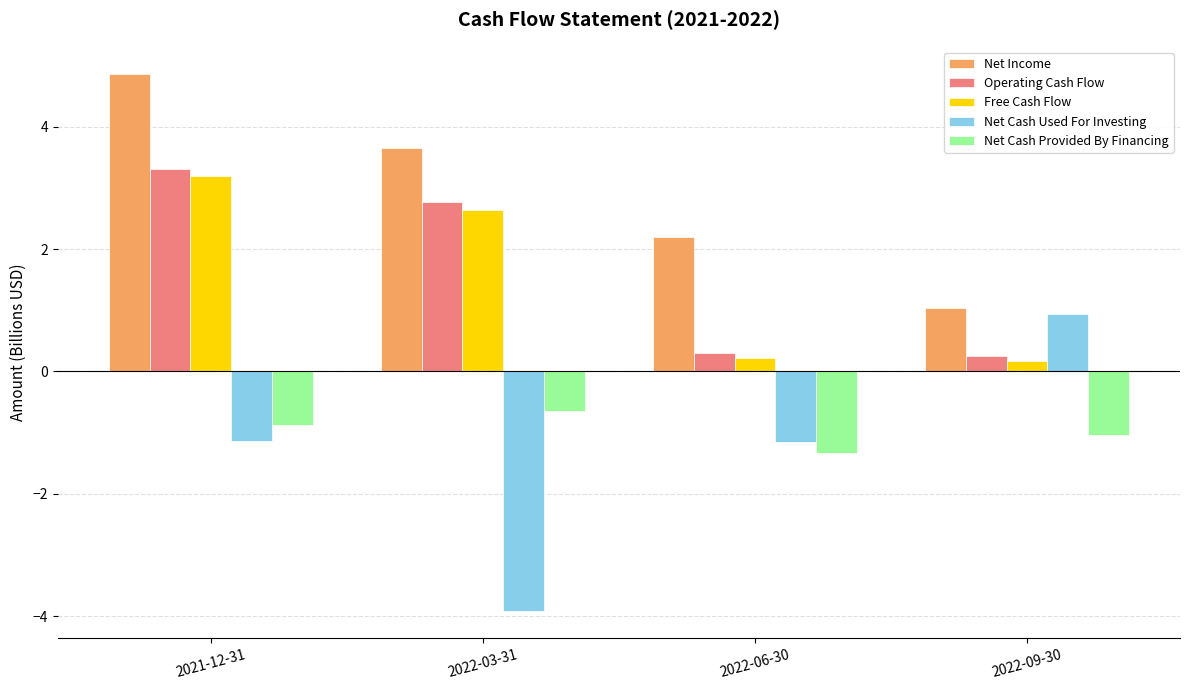

Count the number of categories in the chart.

4